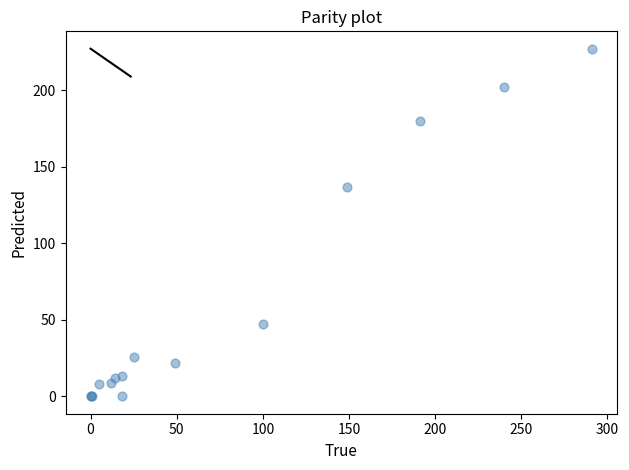

What Y value in the scatter plot is closest to 113?

137